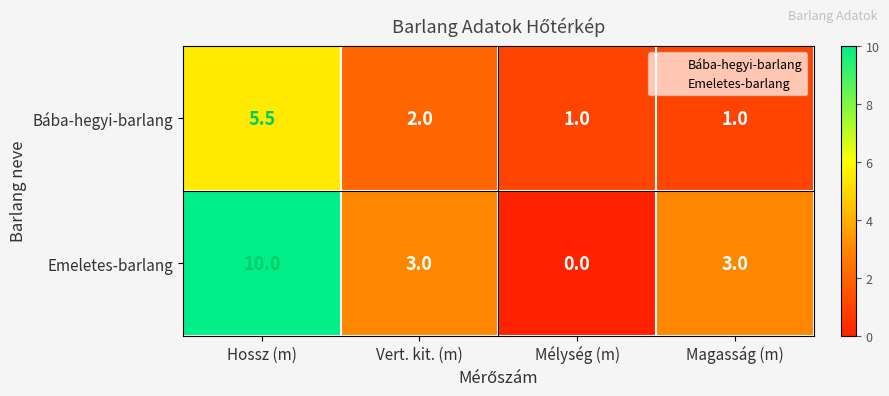

Which category has the highest value across all series?

Hossz (m)